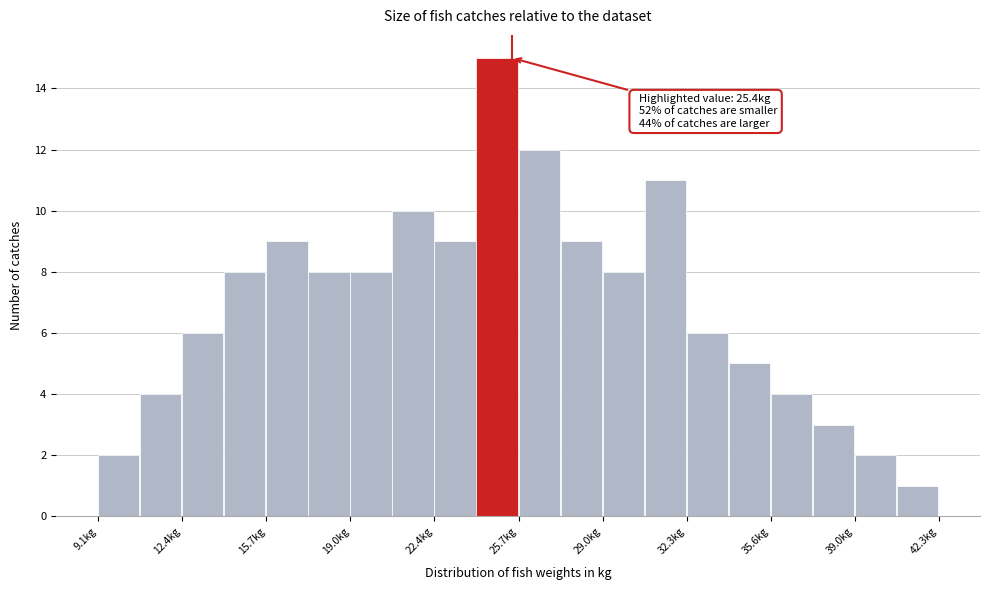

Around what value on the x-axis is the tallest bar? Give the approximate position of its centre, as read against the axis.

25.0